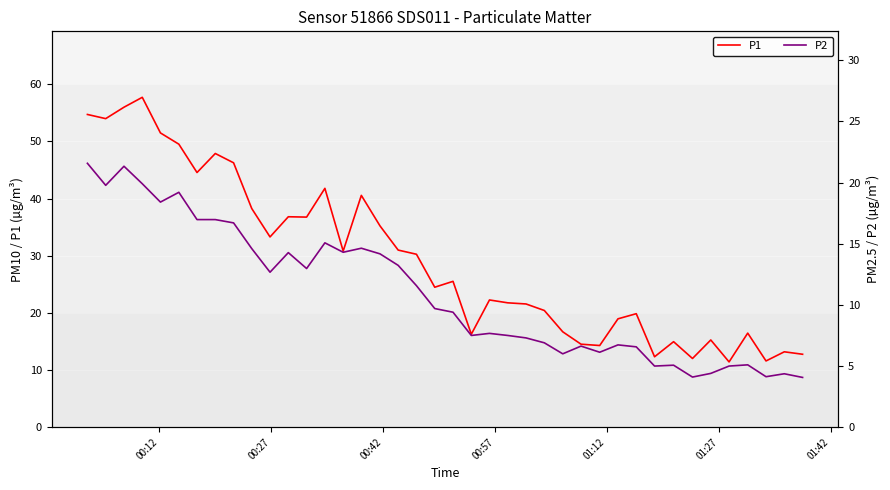

How many values in the P2 series are below 9?

19